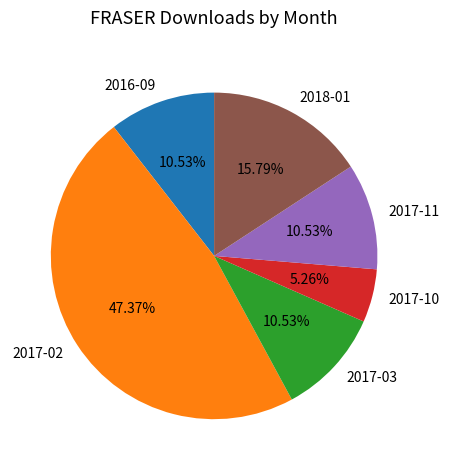

Combined, do 2017-02 and 2017-03 account for over 50%?

Yes